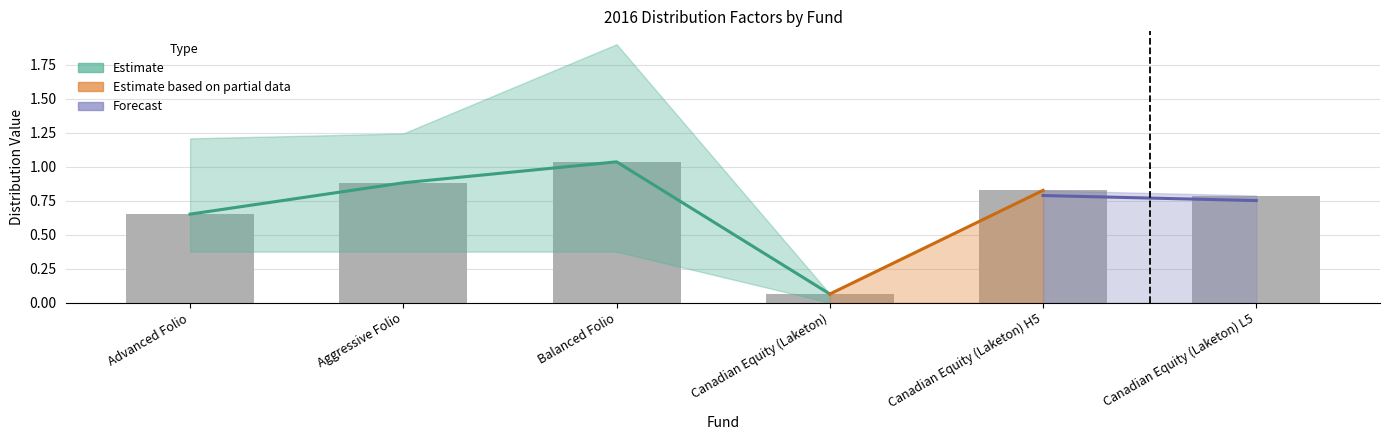

Count the number of categories in the chart.

6